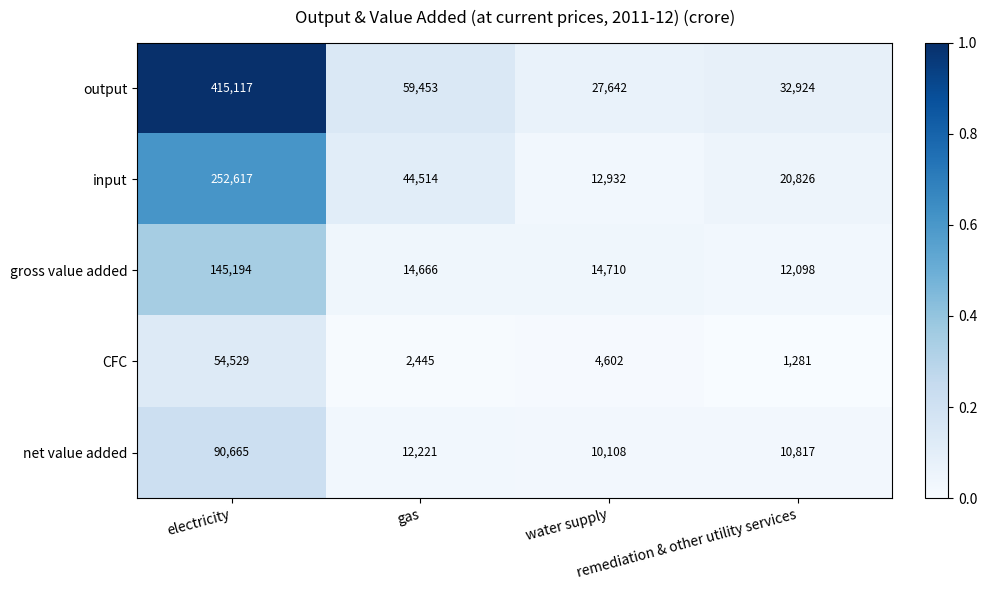

Which series has the widest spread of values?

output